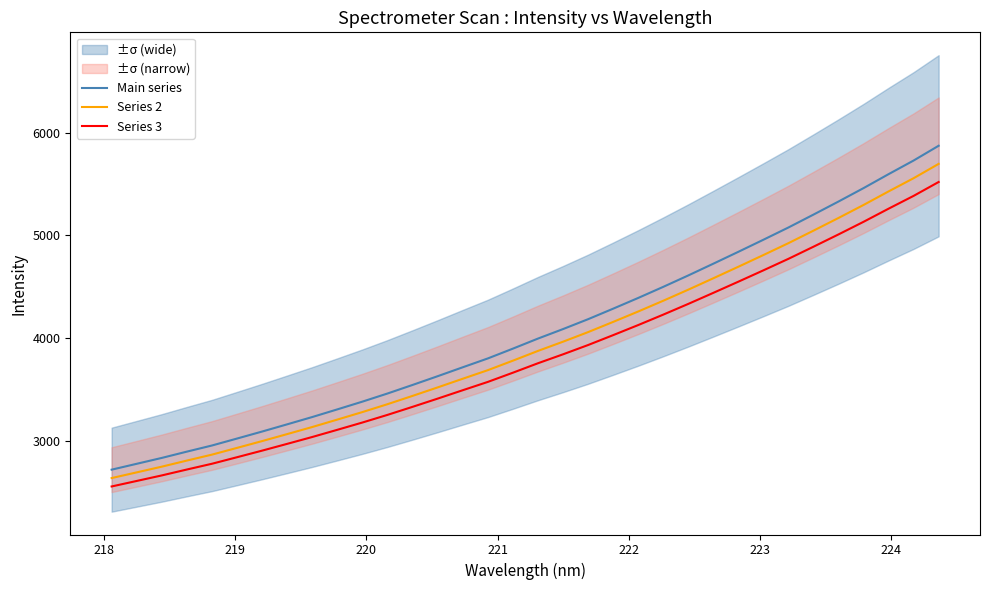

What is the maximum value for Main series?

5871.4